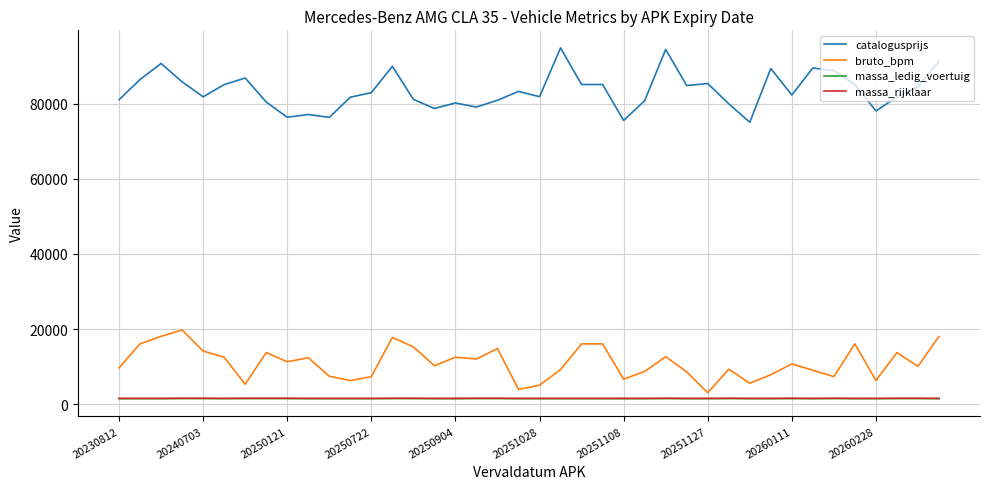

What is the maximum value shown in the chart?

94844